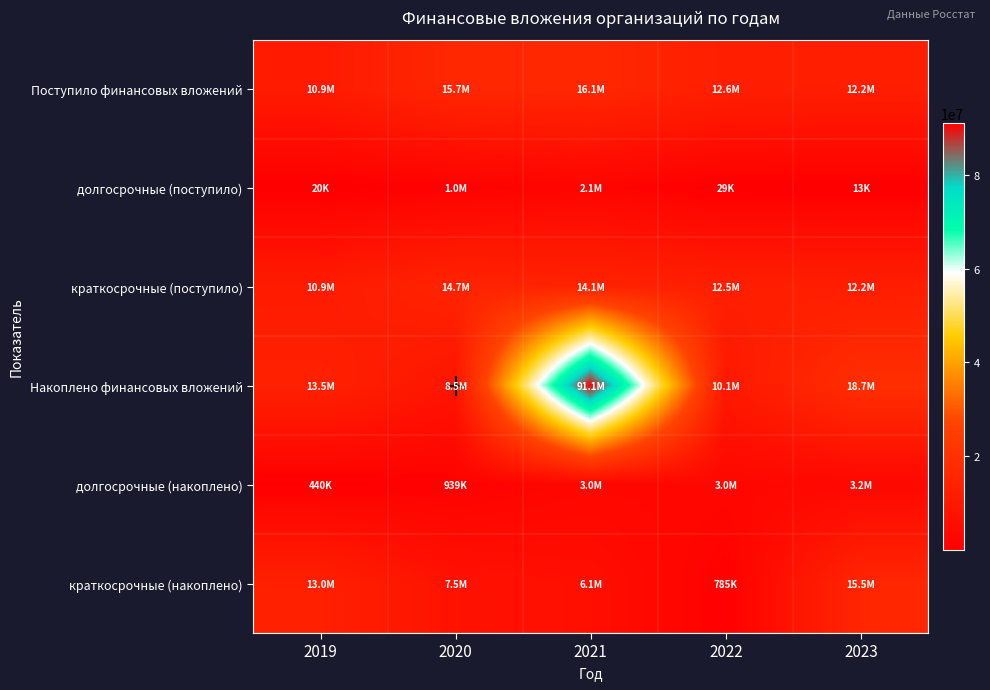

At 2019, list the series in order from smallest to largest.

долгосрочные (поступило), долгосрочные (накоплено), краткосрочные (поступило), Поступило финансовых вложений, краткосрочные (накоплено), Накоплено финансовых вложений